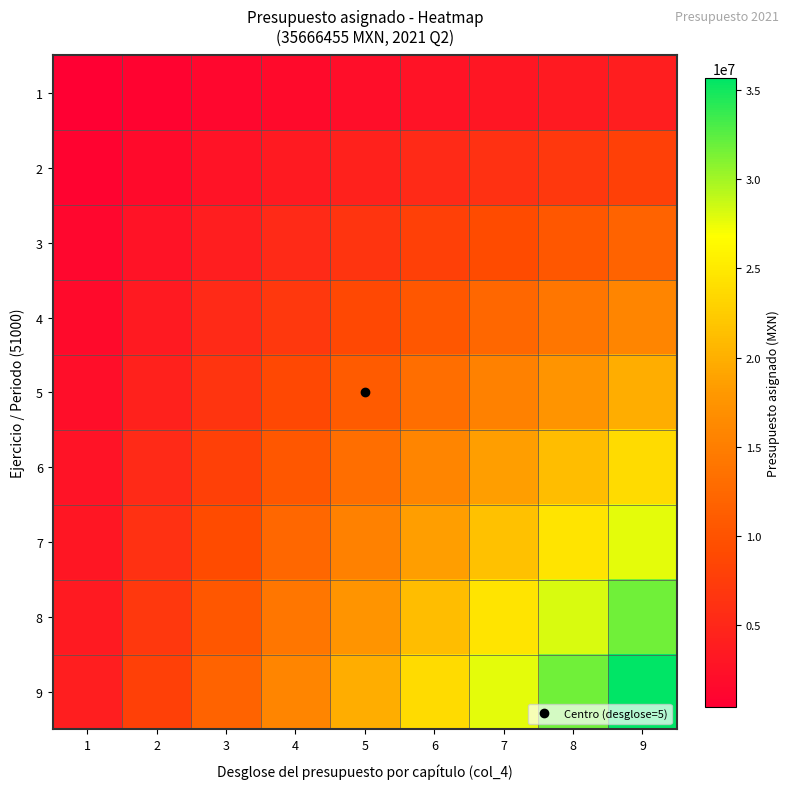

What is the greatest value displayed?

35666455.0